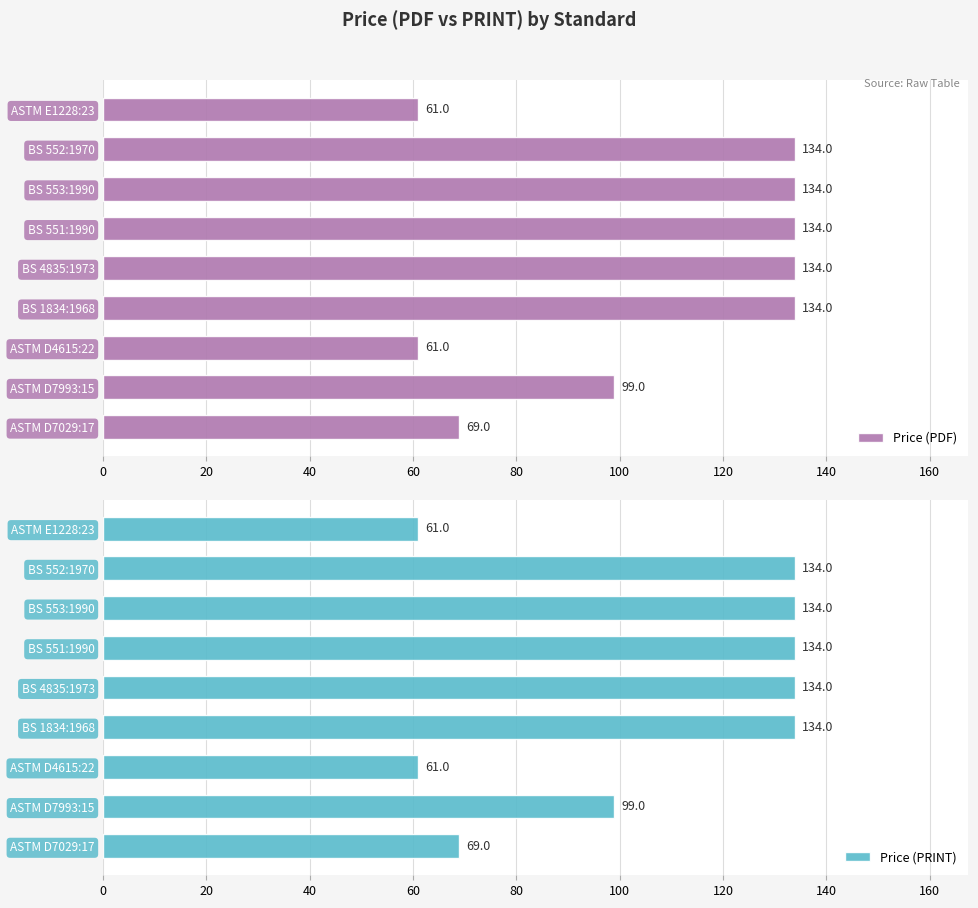

Count the Price (PDF) values in the range 69 to 134.

7